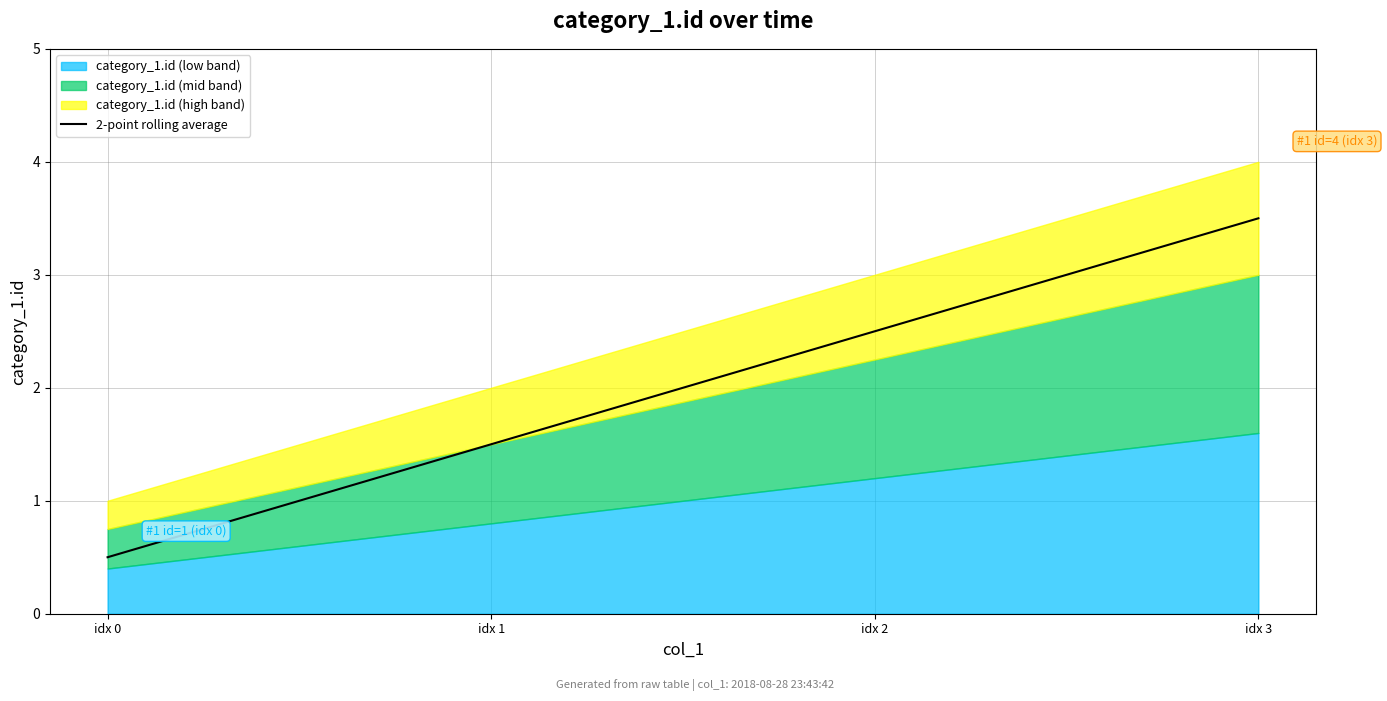

Rank the categories by value from highest to lowest.

idx 3, idx 2, idx 1, idx 0